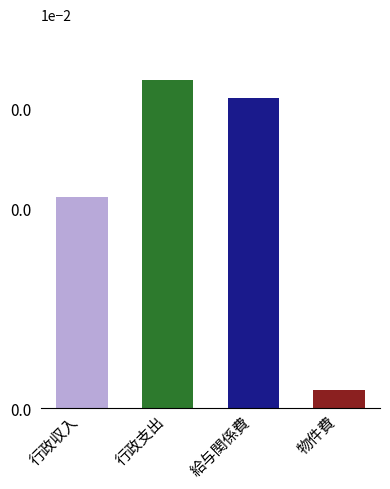

The value at 行政収入 is 0.0. True or false?

False